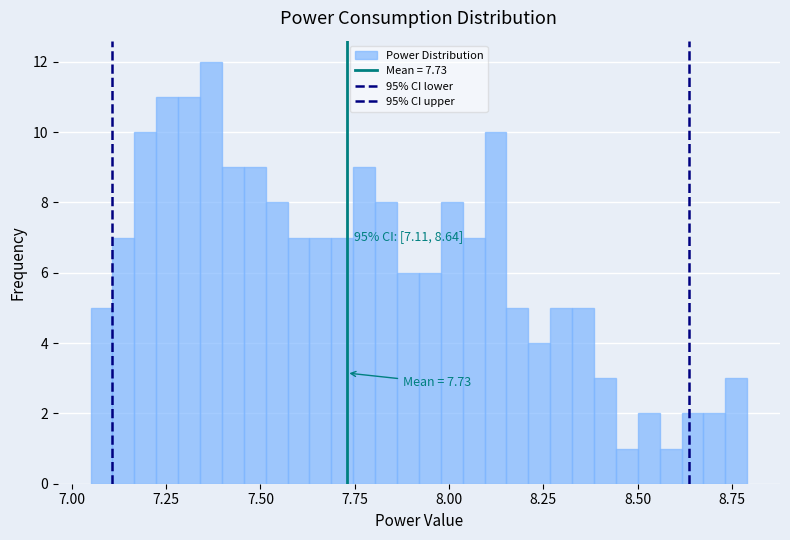

Around what value on the x-axis is the tallest bar? Give the approximate position of its centre, as read against the axis.

7.35